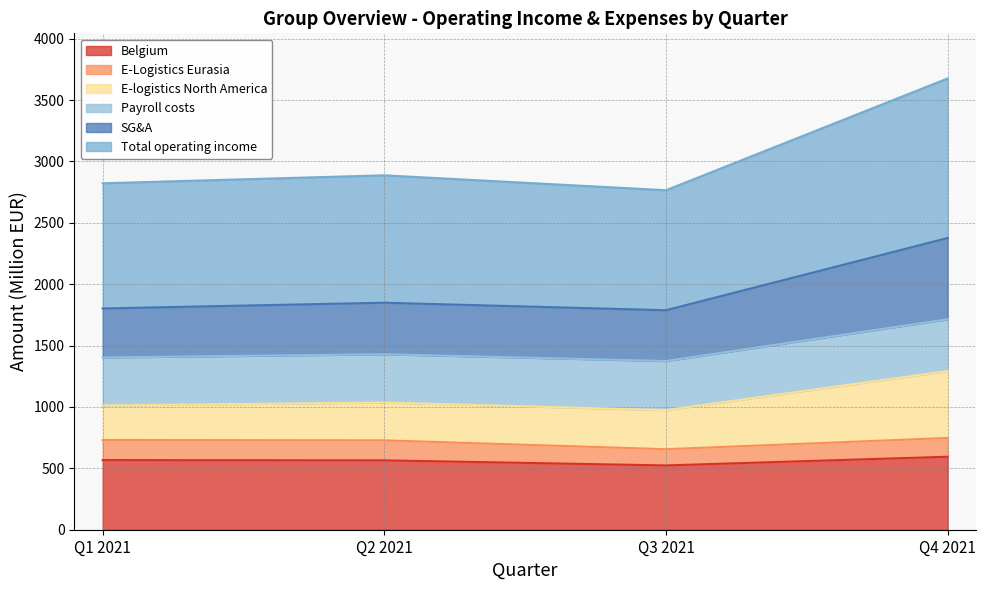

What is the highest value of the Belgium series?

594.7